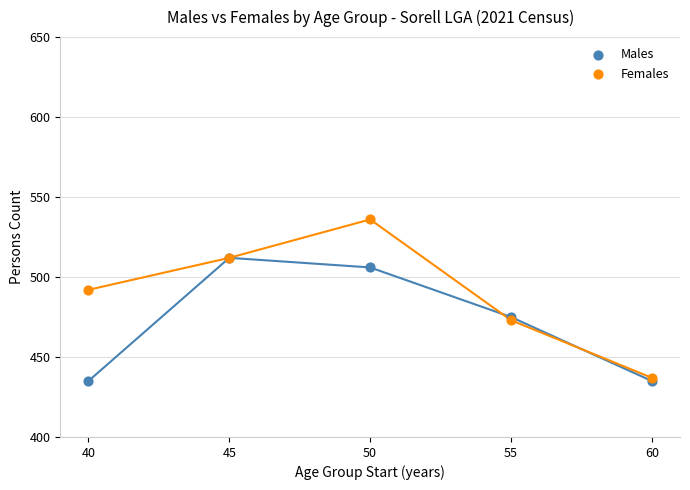

In the Females series, what Y value is closest to 486?

492